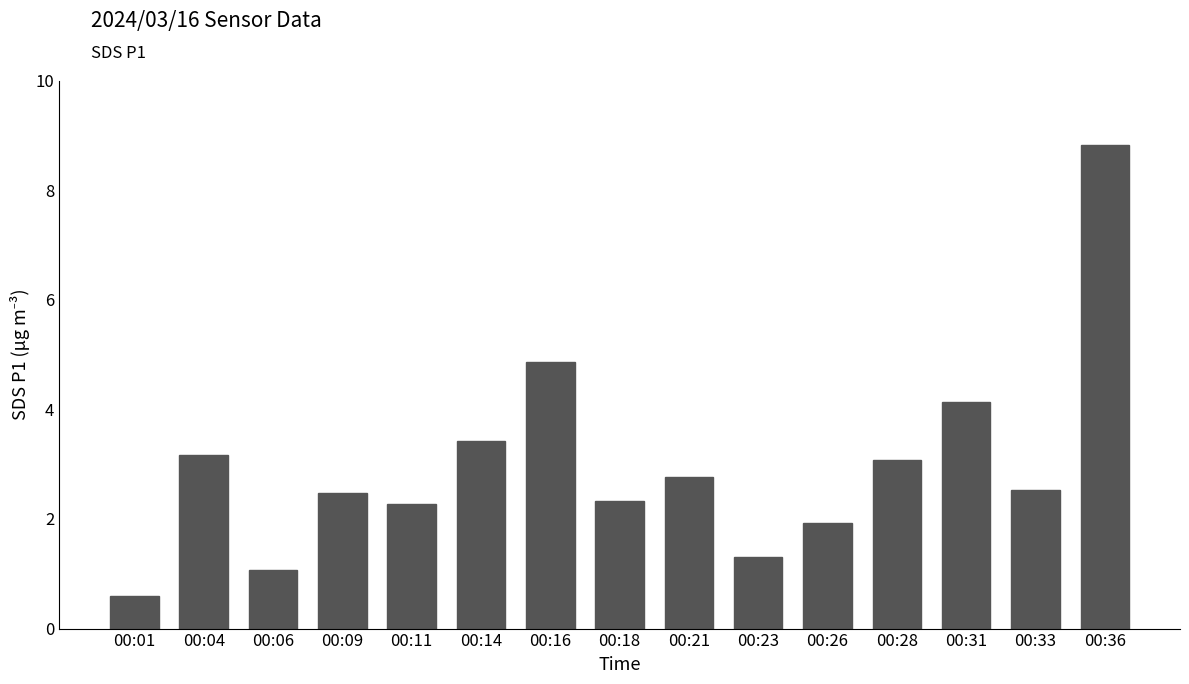

What is the difference between the maximum and second lowest values?

7.8